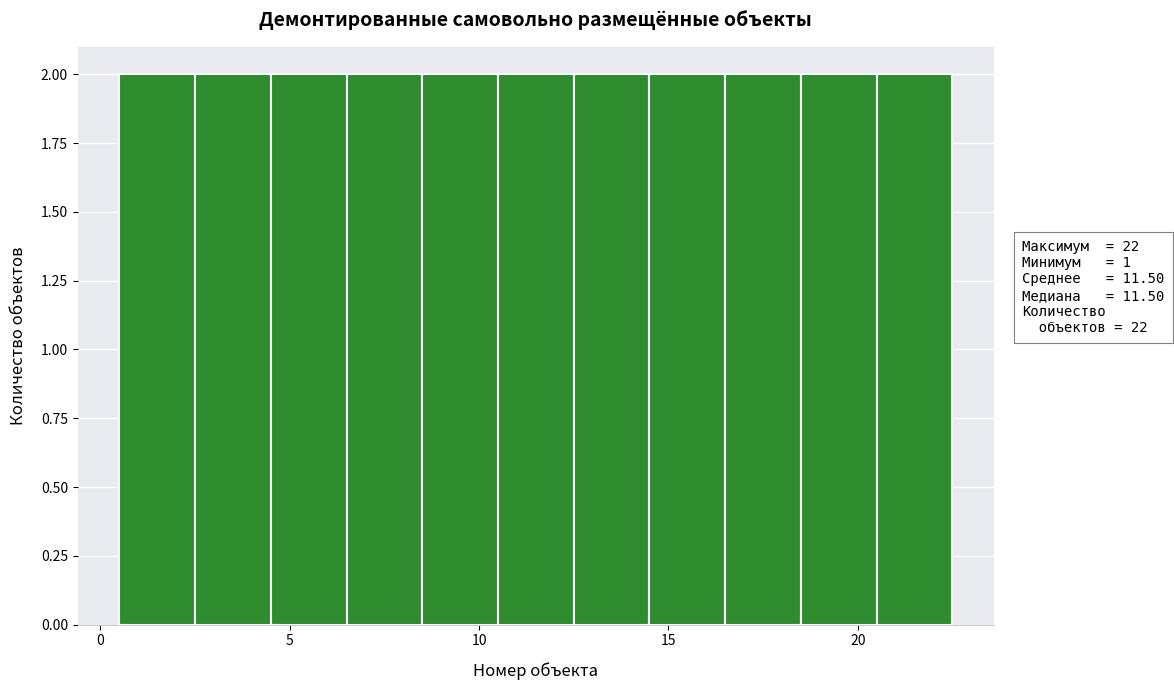

Reading left to right, transcribe this chart: for each bar, give the range it covers on the x-axis and its height. The values are not printed on the chart, so give them approximately, as read against the axis.

0.5 to 2.5: 2
2.5 to 4.5: 2
4.5 to 6.5: 2
6.5 to 8.5: 2
8.5 to 10.5: 2
10.5 to 12.5: 2
12.5 to 14.5: 2
14.5 to 16.5: 2
16.5 to 18.5: 2
18.5 to 20.5: 2
20.5 to 22.5: 2